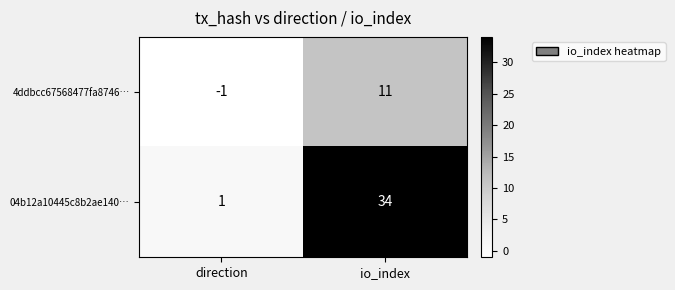

Which series has the largest range (max minus min)?

04b12a10445c8b2ae140…